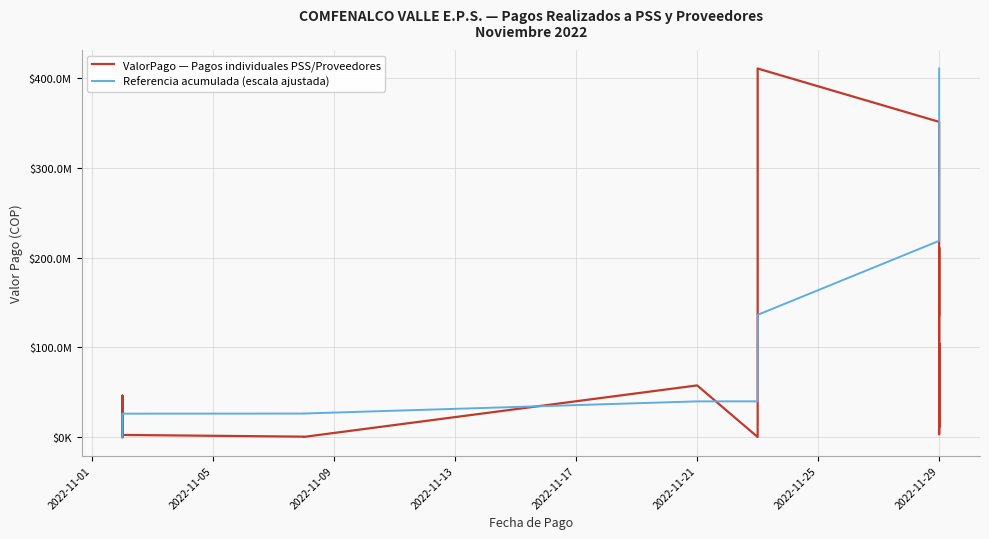

What is the average value of the ValorPago — Pagos individuales PSS/Proveedores series?

51432593.0